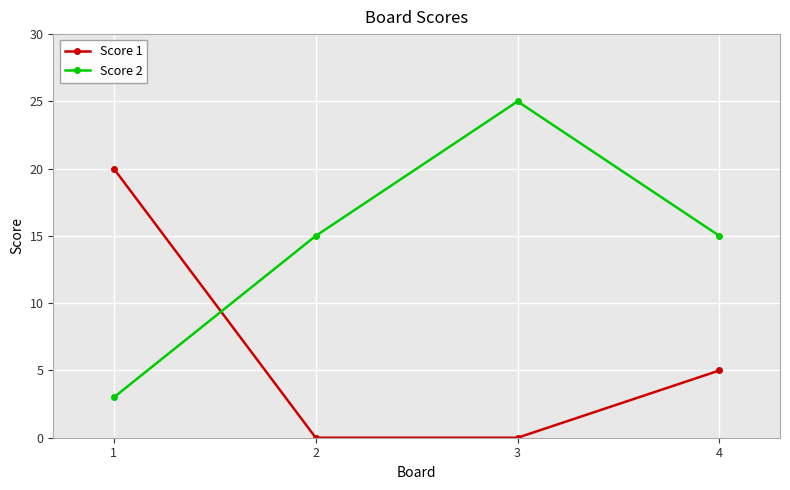

At which category does Score 2 reach its first local peak?

3